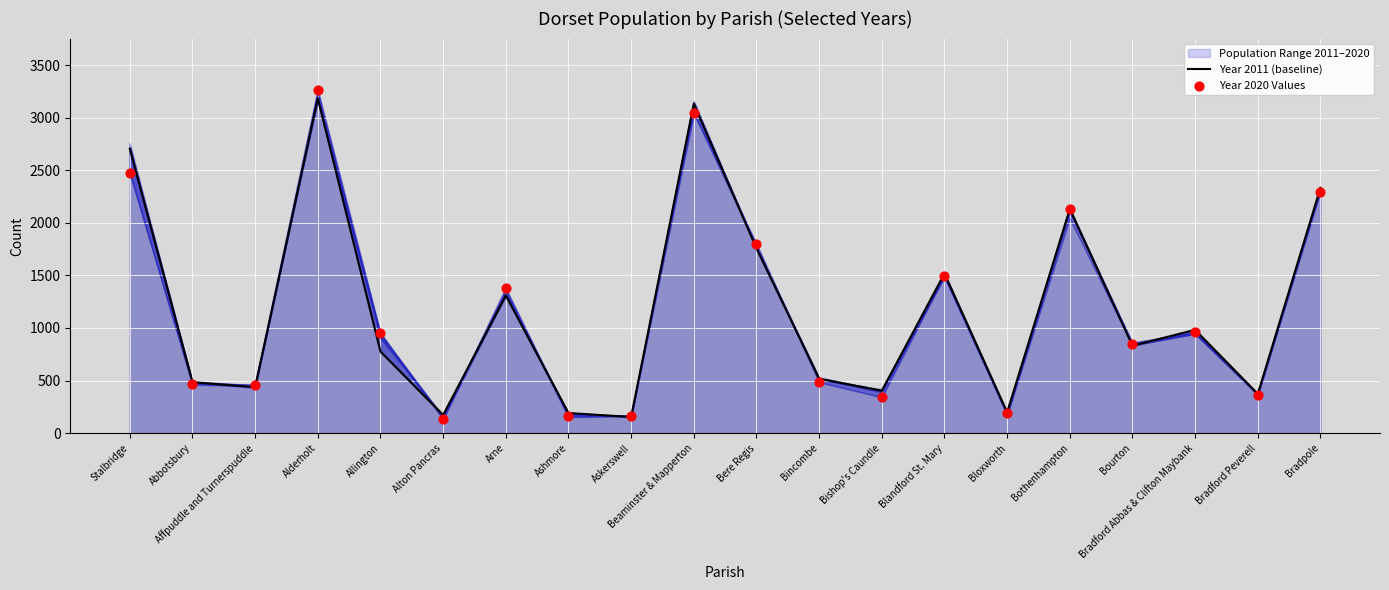

Which series has the widest spread of Y values?

Year 2020 Values